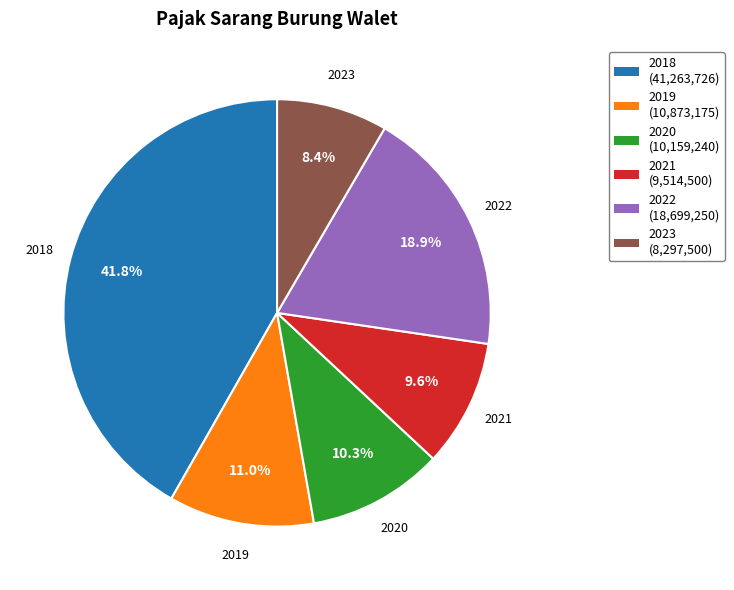

Between 2018 and 2019, which is larger?

2018